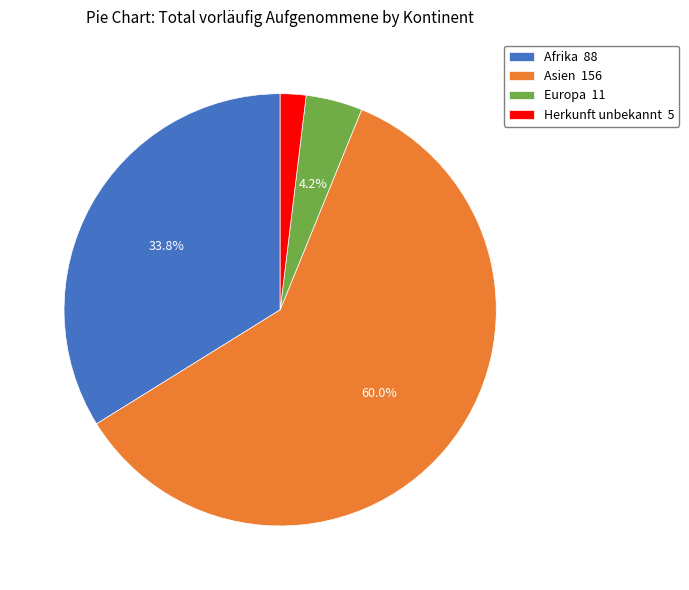

How much of the chart is everything except Europa 11?

95.8%